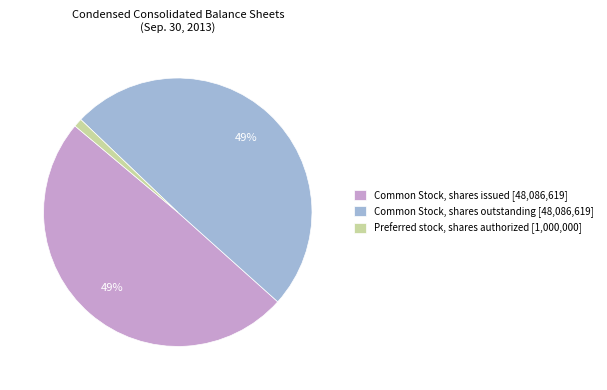

To the nearest percent, what percentage of the pie is Common Stock, shares issued?

49%